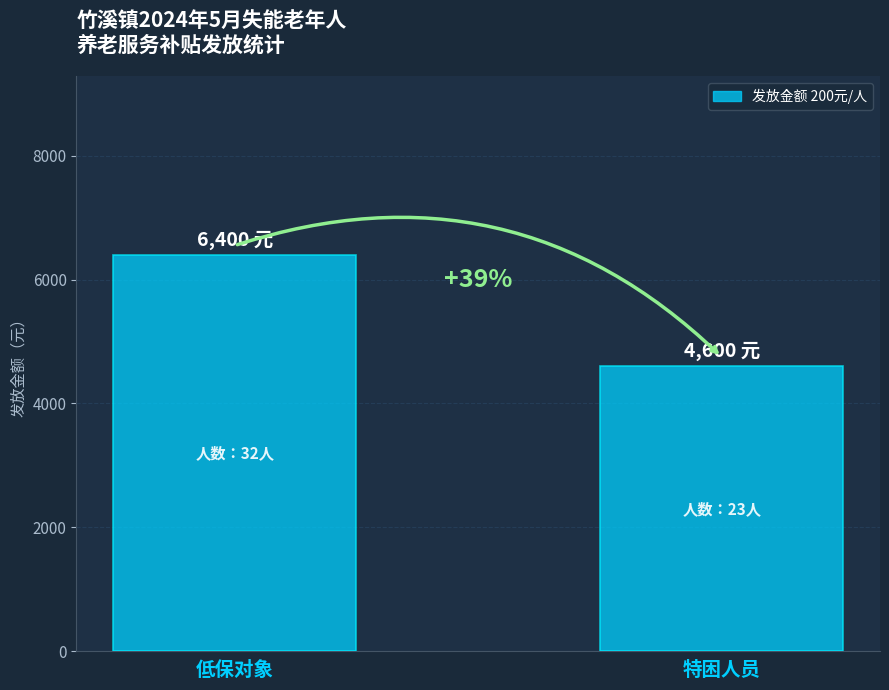

What position from the left is 特困人员?

2